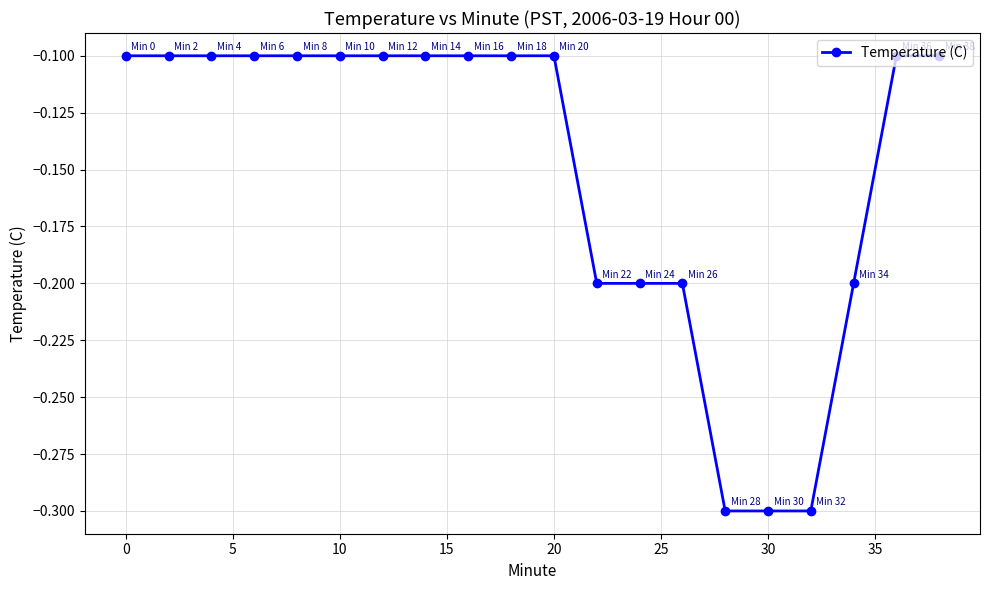

What is the minimum value shown in the chart?

-0.3